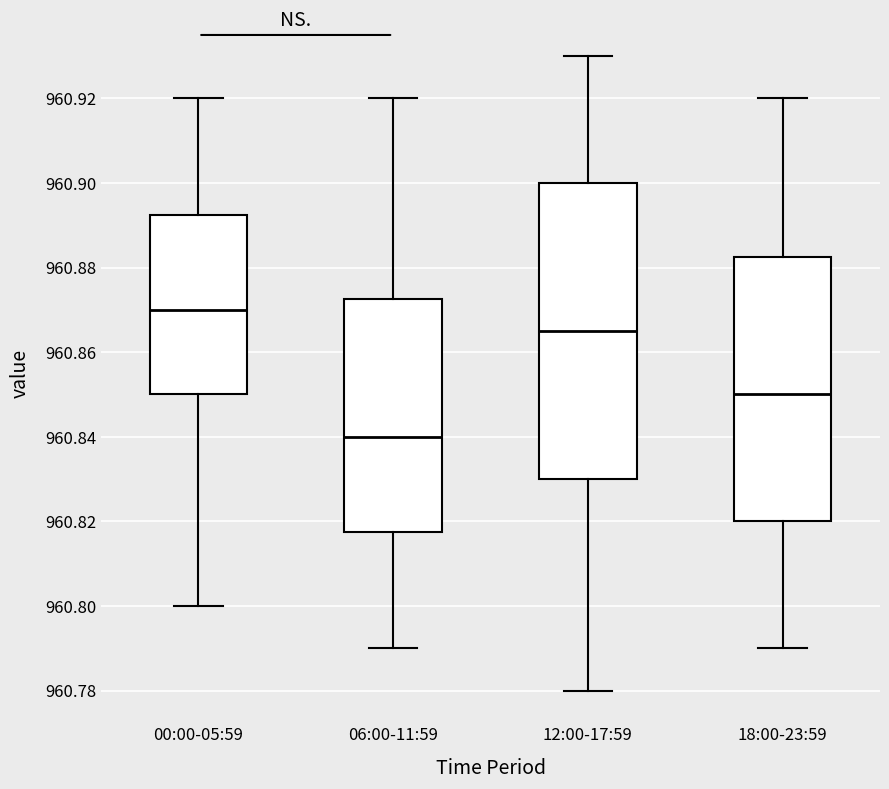

Reading left to right, transcribe this box plot: for each box, give where its median line is, the range the box spans, and where its two whiskers end, as read against the y-axis. The values are not printed on the chart, so give them approximately, as read against the axis.

00:00-05:59: median 960.870, box 960.850 to 960.892, whiskers 960.800 to 960.920
06:00-11:59: median 960.840, box 960.818 to 960.872, whiskers 960.790 to 960.920
12:00-17:59: median 960.866, box 960.830 to 960.900, whiskers 960.780 to 960.930
18:00-23:59: median 960.850, box 960.820 to 960.882, whiskers 960.790 to 960.920